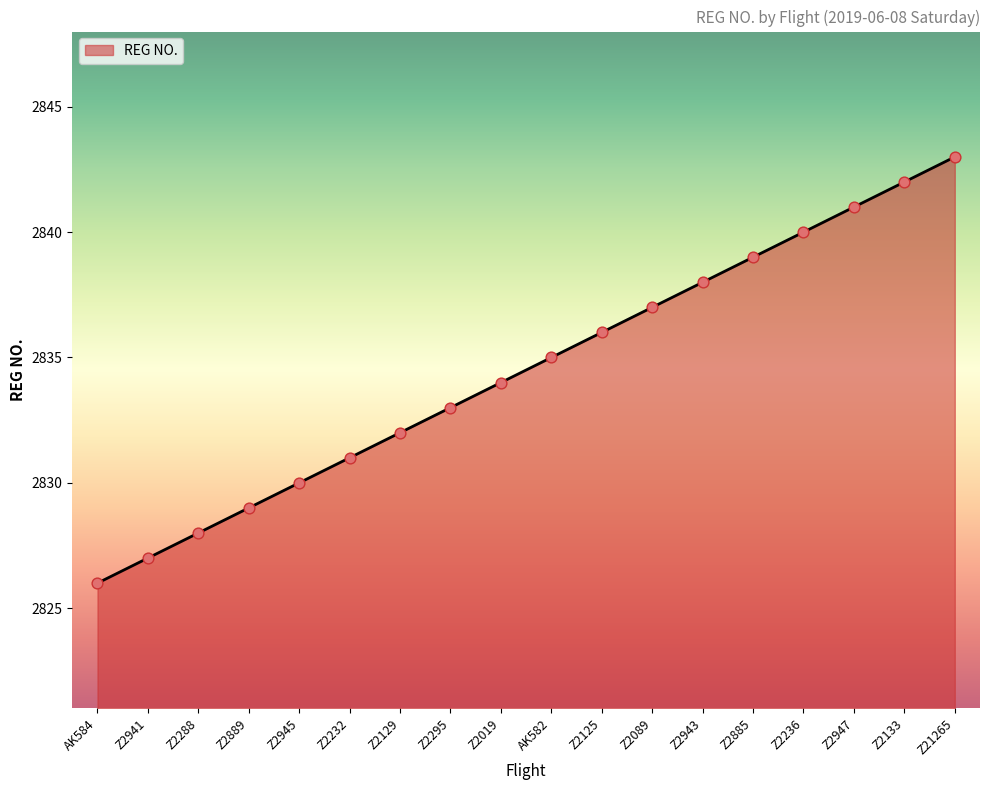

What is the change in value from Z2232 to Z2019?

+3